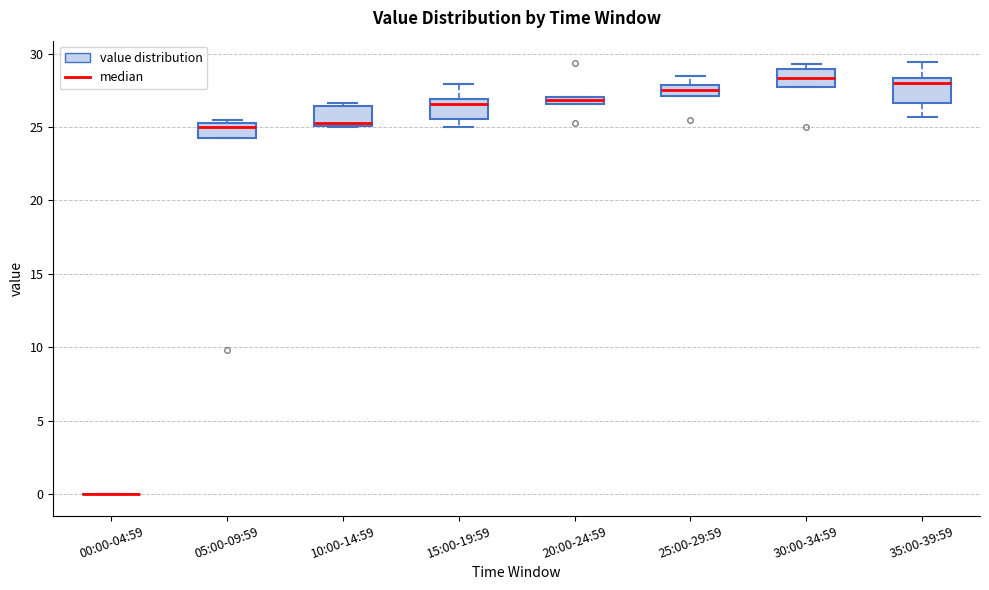

Where is the lower edge of the box for 05:00-09:59 on the y-axis? The values are not printed on the chart, so give them approximately, as read against the axis.

24.5